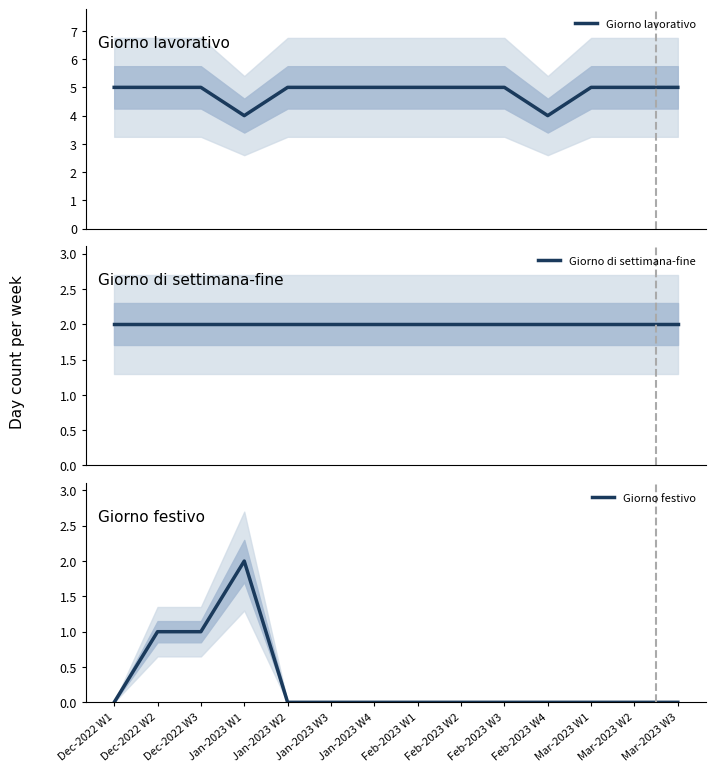

Is the value of Giorno di settimana-fine at Mar-2023 W1 greater than the value of Giorno lavorativo at Dec-2022 W2?

No